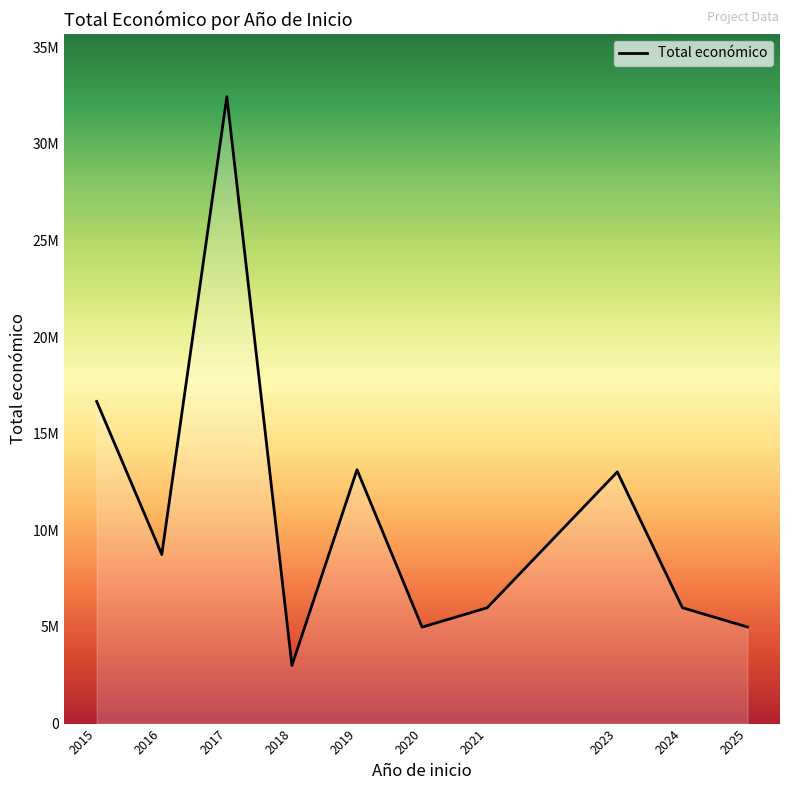

Which label corresponds to the smallest value in the chart?

2018